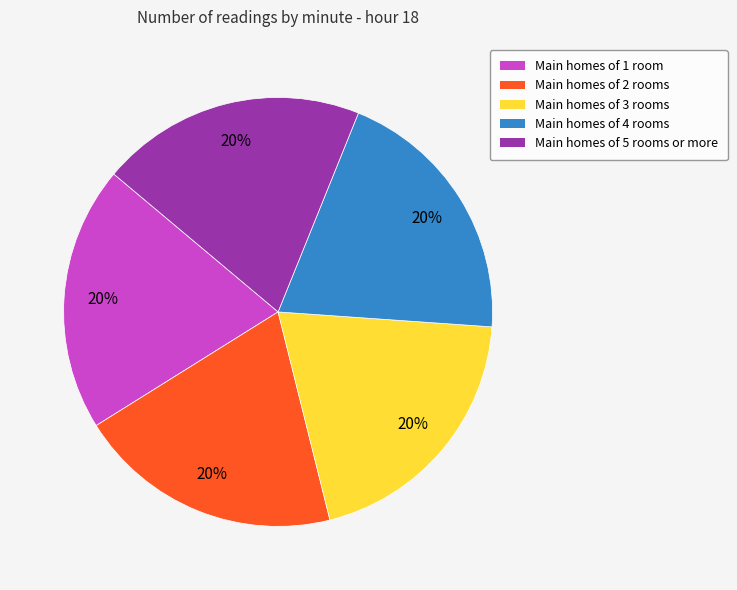

Is there a majority slice in this chart?

No